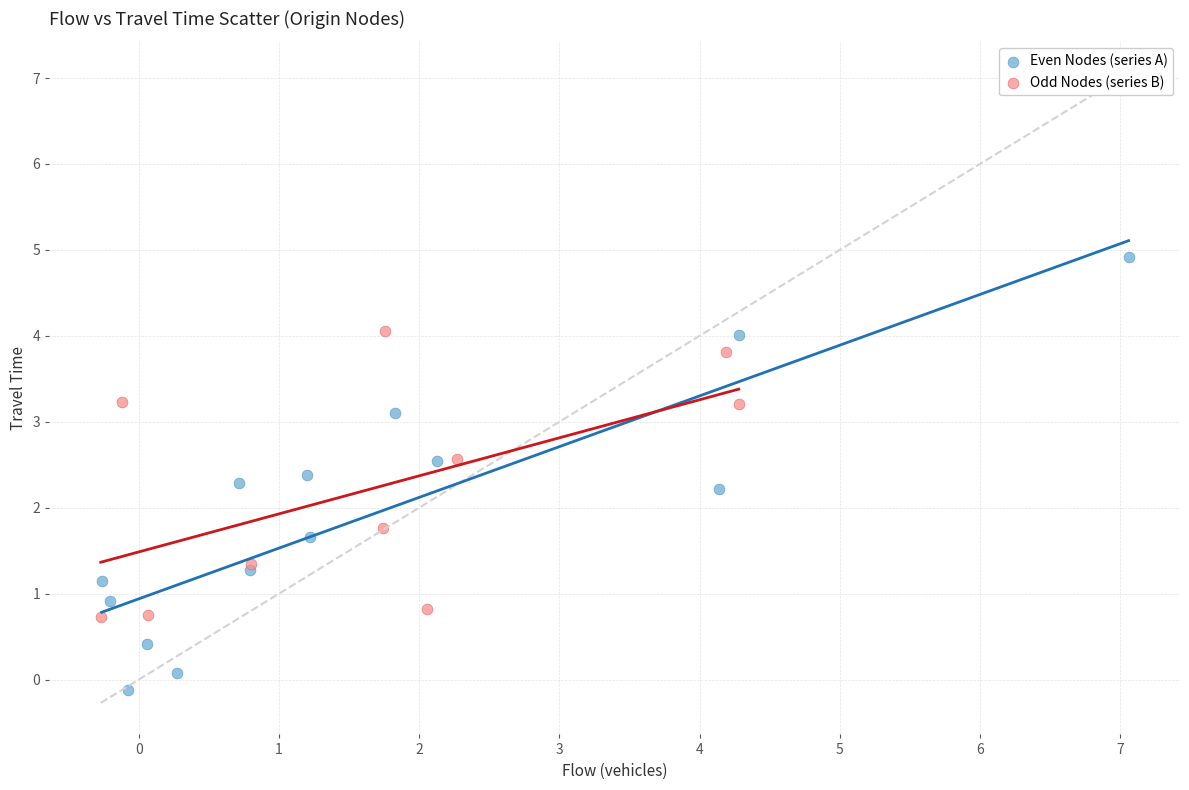

Which series reaches the maximum Y coordinate?

Even Nodes (series A)